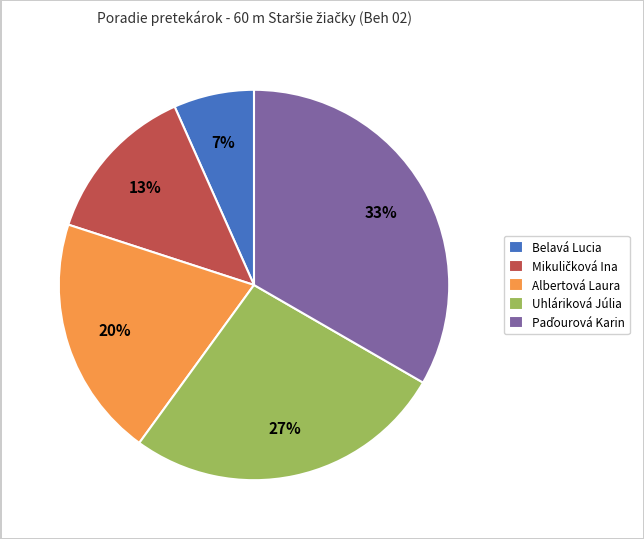

To the nearest percent, what portion does Uhláriková Júlia represent?

27%